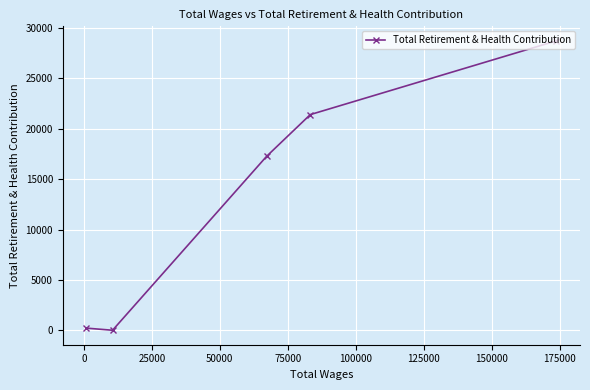

What is the average value?

13522